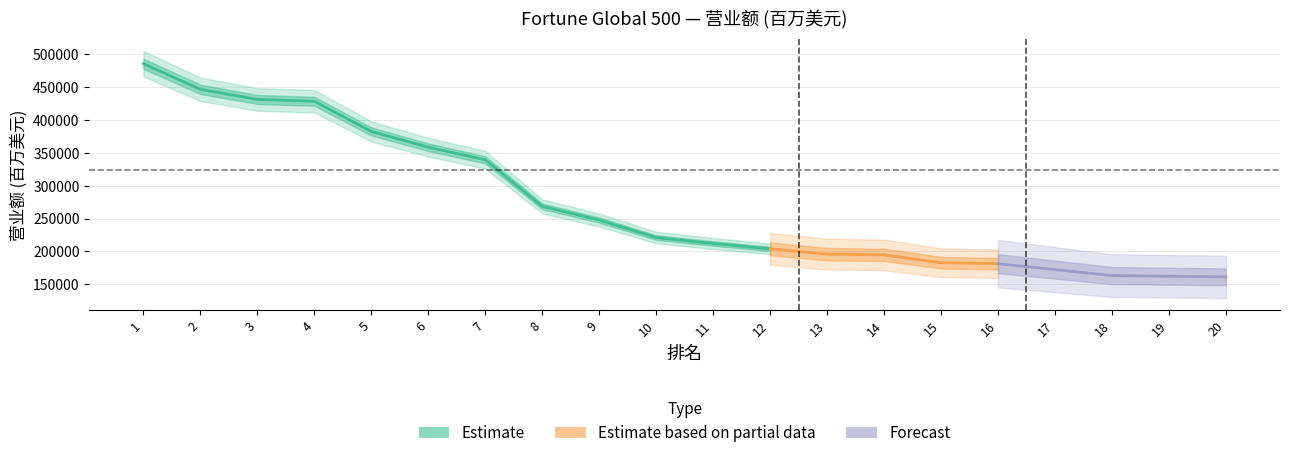

What is the ratio of the value at 5 to the value at 9?

1.5